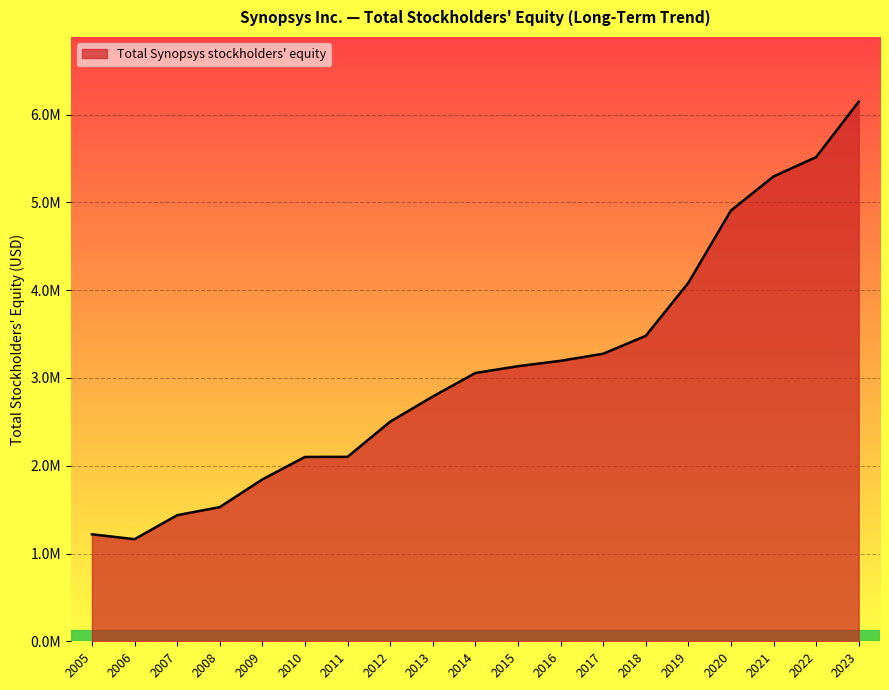

Where is the data nearest to the value 3655237?

2018